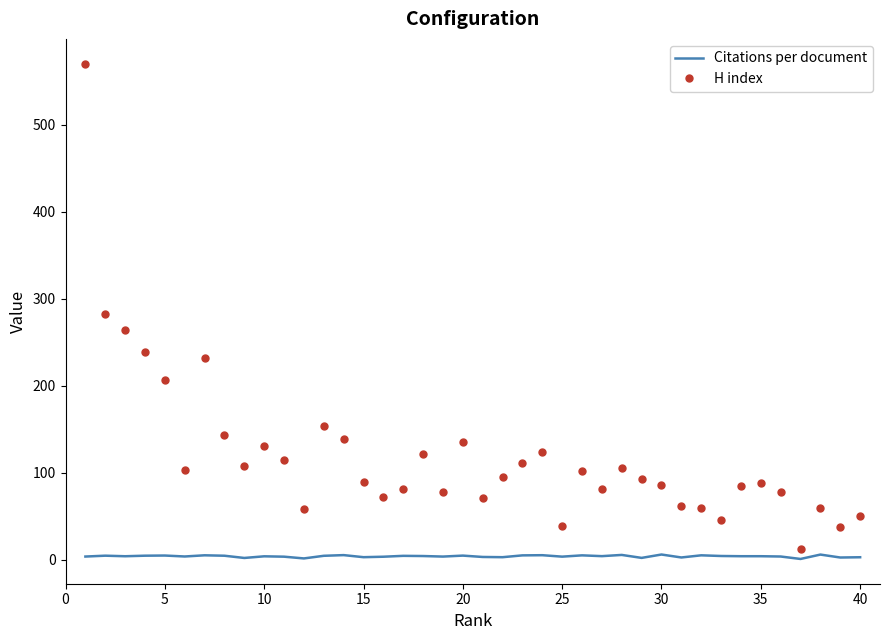

Which series has the largest range (max minus min)?

H index